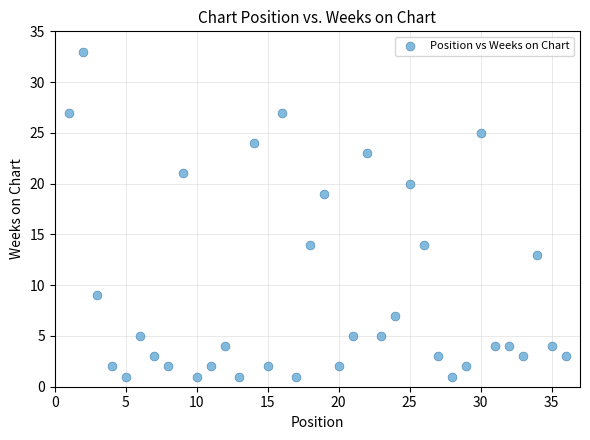

What Y value in the scatter plot is closest to 17?

19